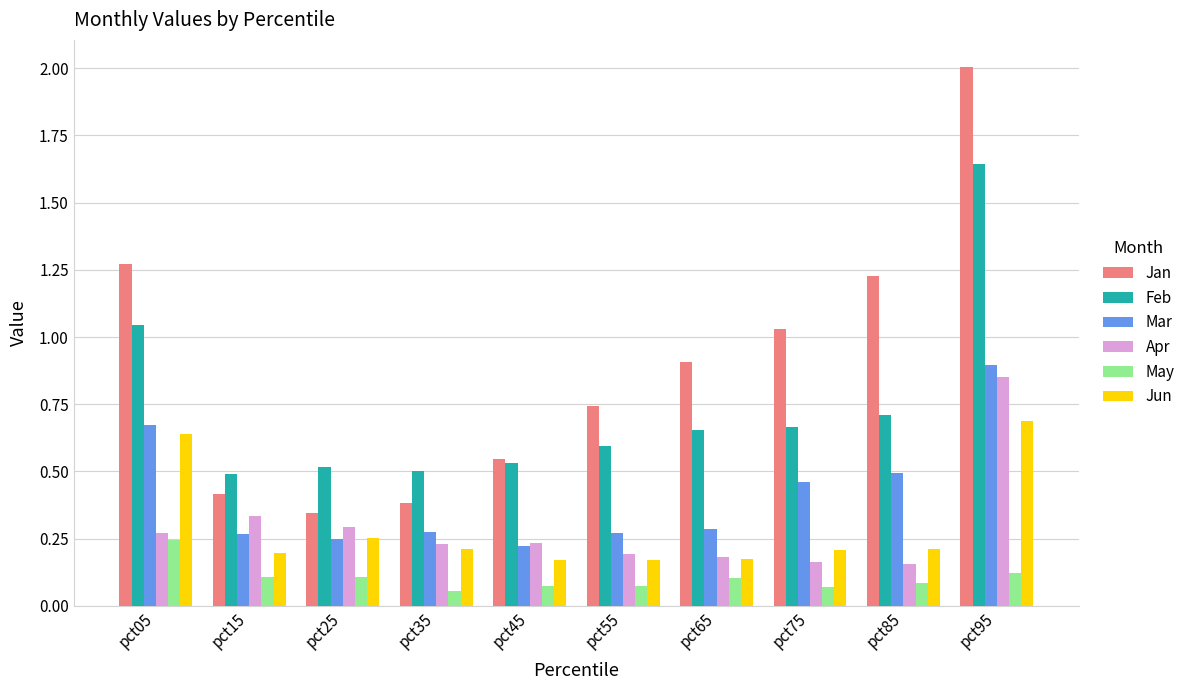

Which series has the largest range (max minus min)?

Jan